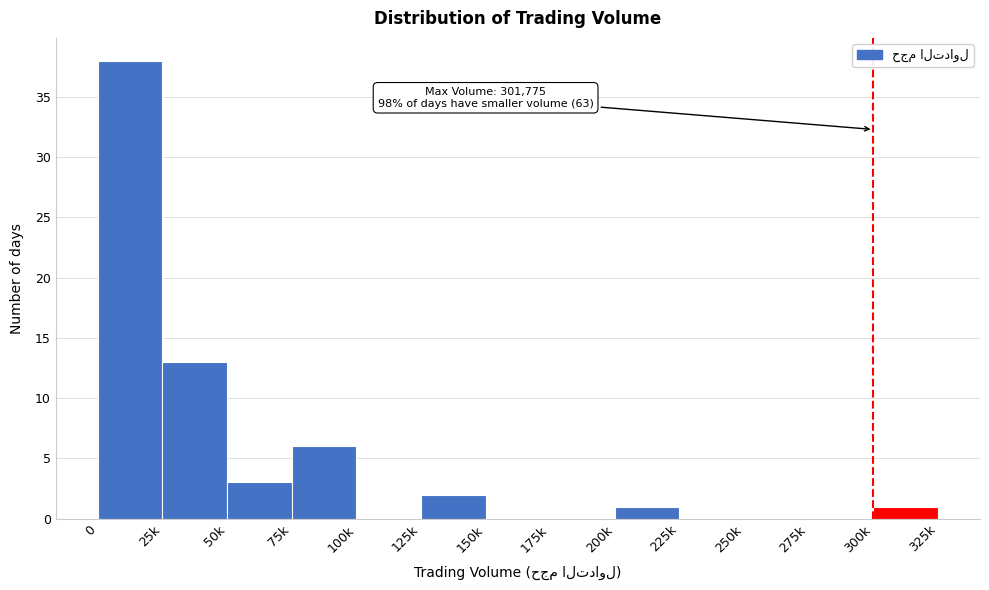

Reading right to left, transcribe all the data shown in this chart.

300k=1	275k=0	250k=0	225k=0	200k=1	175k=0	150k=0	125k=2	100k=0	75k=6	50k=3	25k=13	0=38